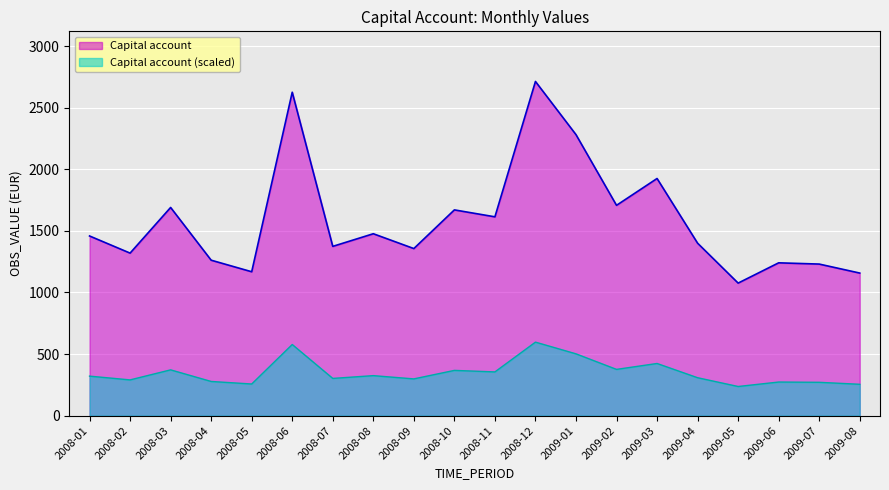

Which label corresponds to the largest value in the chart?

2008-12